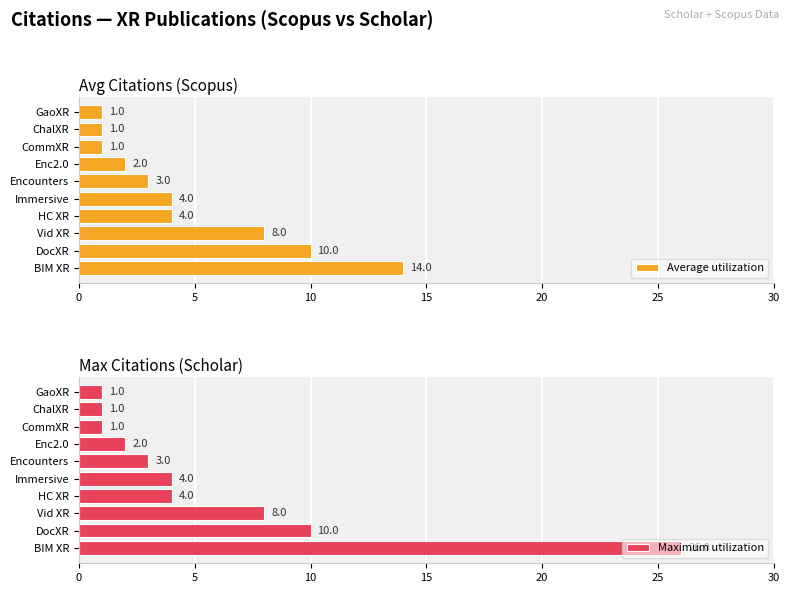

The Average utilization series shows 2 at Enc2.0. True or false?

True